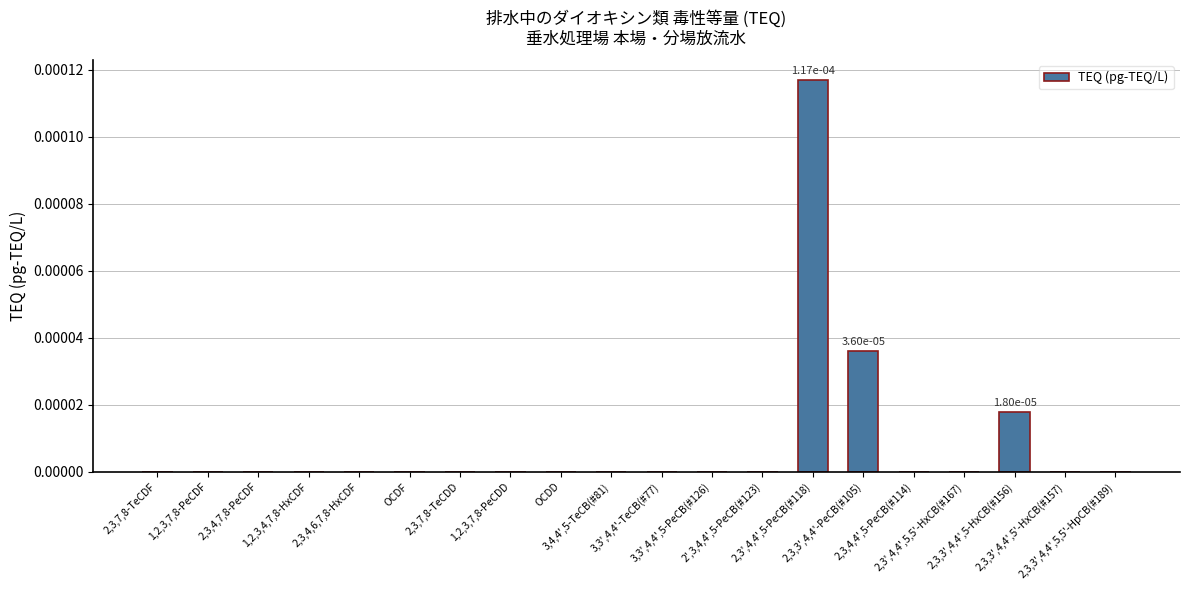

What is the label of the 8th bar from the left?

1,2,3,7,8-PeCDD